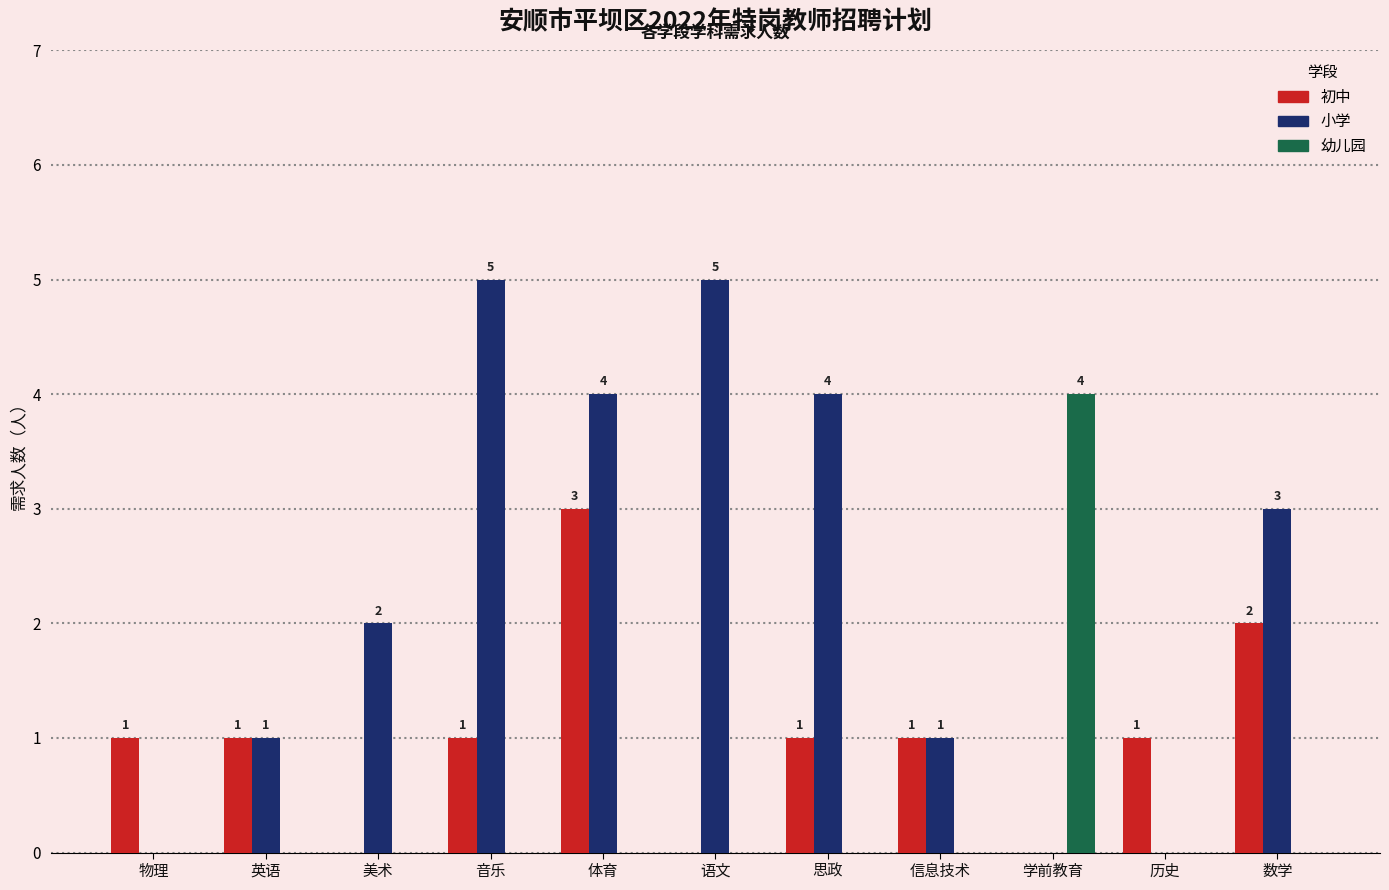

What value does the 小学 series have at 音乐?

5